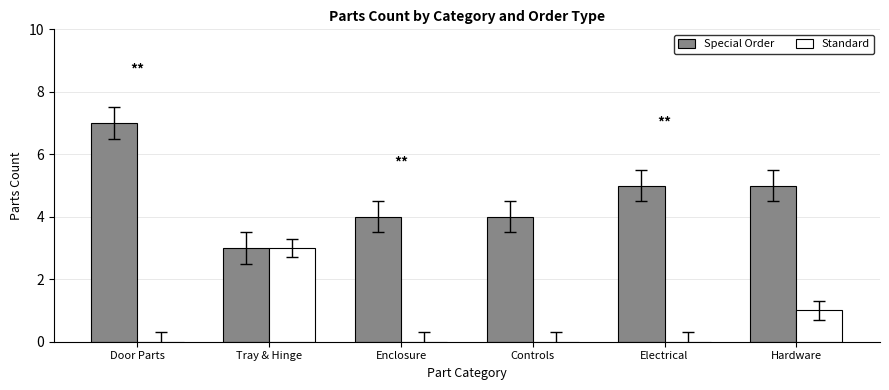

The value of Standard at Electrical is 0. True or false?

True